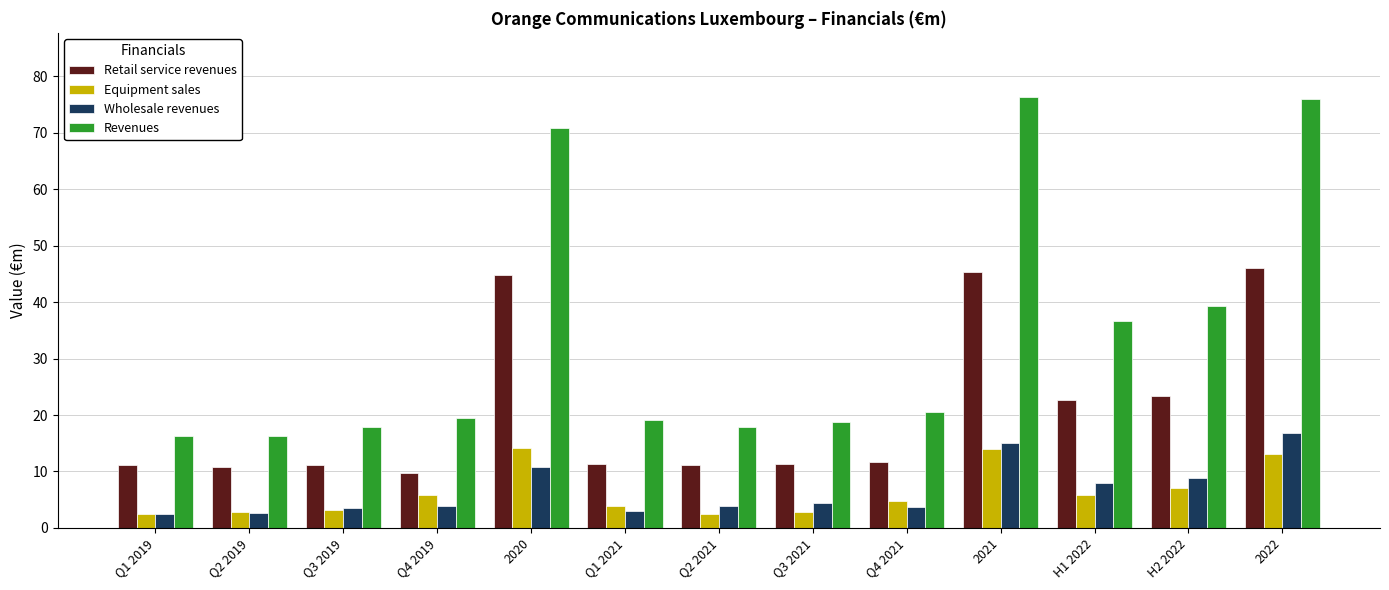

The Revenues series shows 30.6 at Q4 2019. True or false?

False